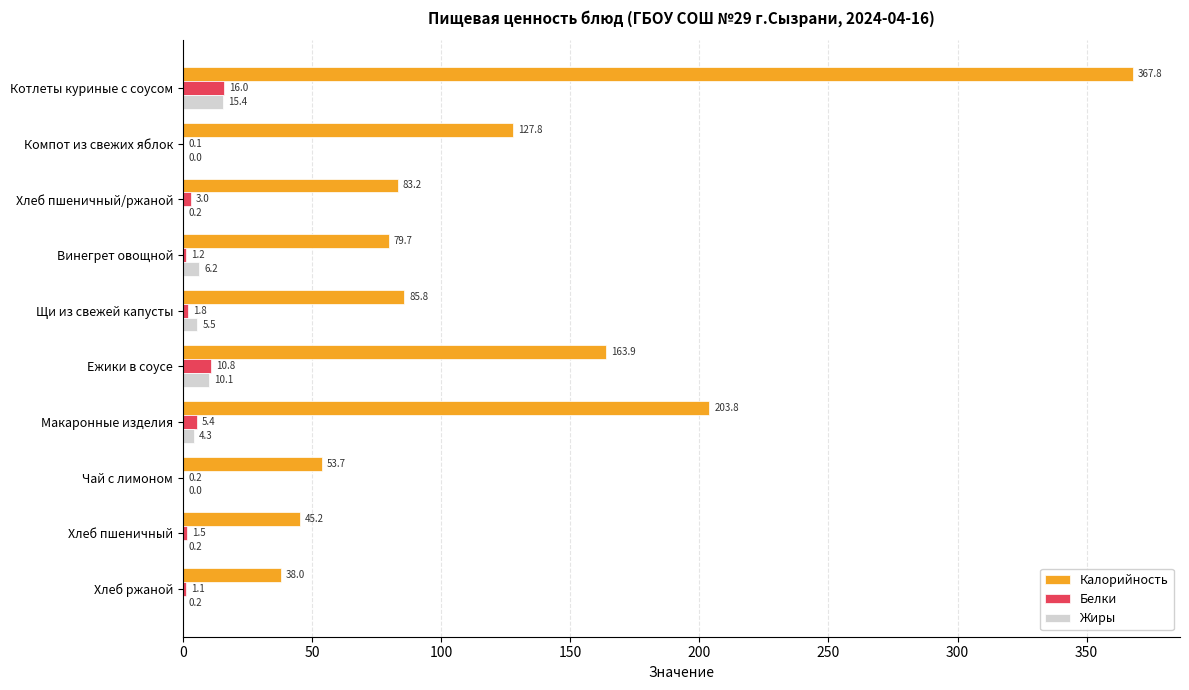

Which series has the largest total across all categories?

Калорийность